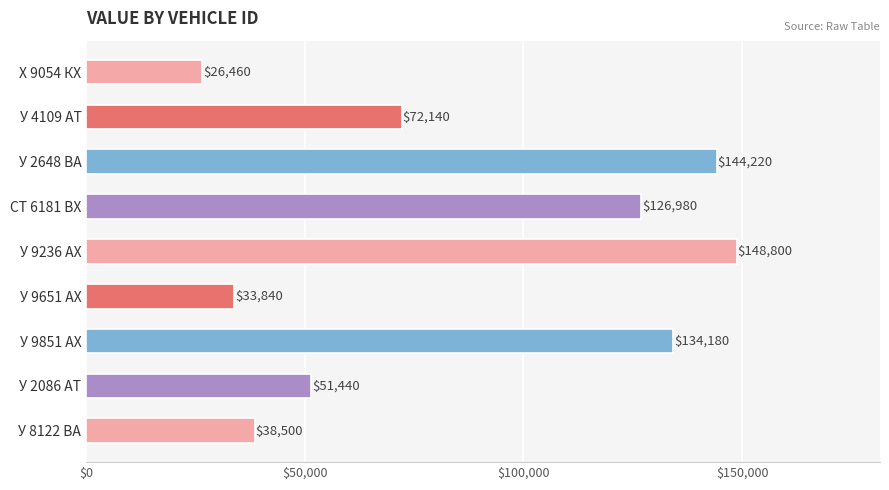

Reading bottom to top, what are all the values shown in this chart?

У 8122 ВА=38500	У 2086 АТ=51440	У 9851 АХ=134180	У 9651 АХ=33840	У 9236 АХ=148800	СТ 6181 ВХ=126980	У 2648 ВА=144220	У 4109 АТ=72140	Х 9054 КХ=26460